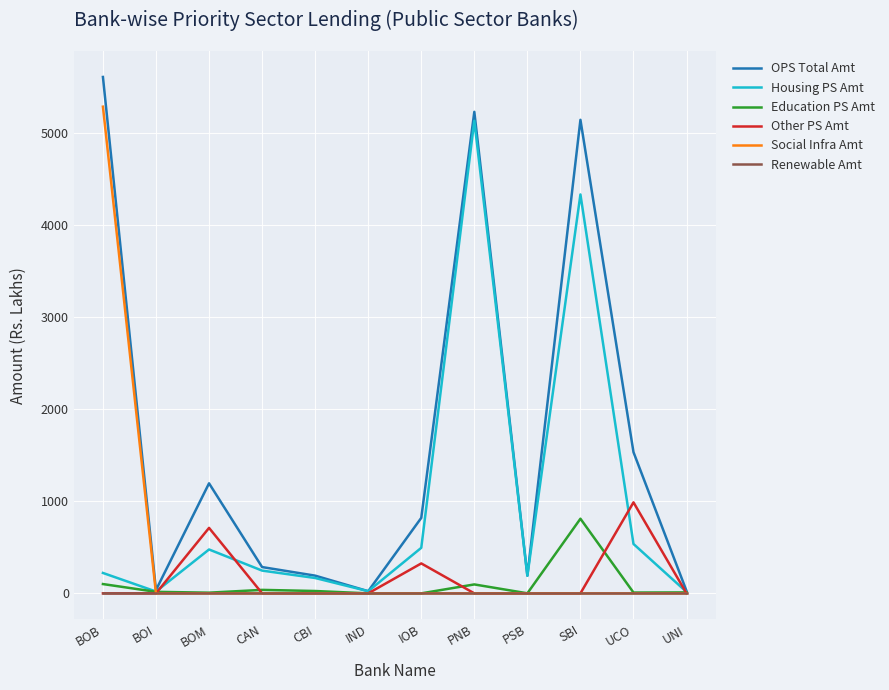

At how many categories does at least one series exceed 3757?

3